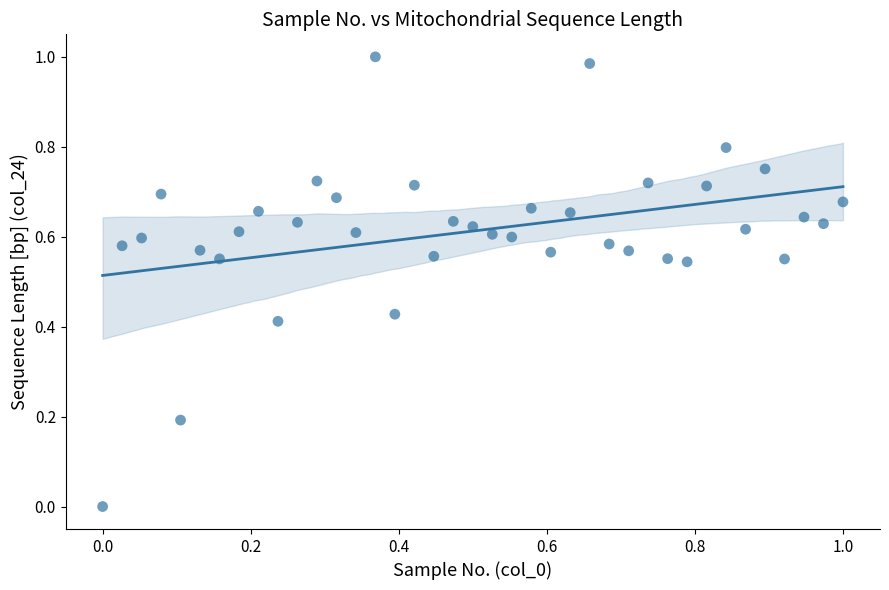

How many data points are displayed?

39